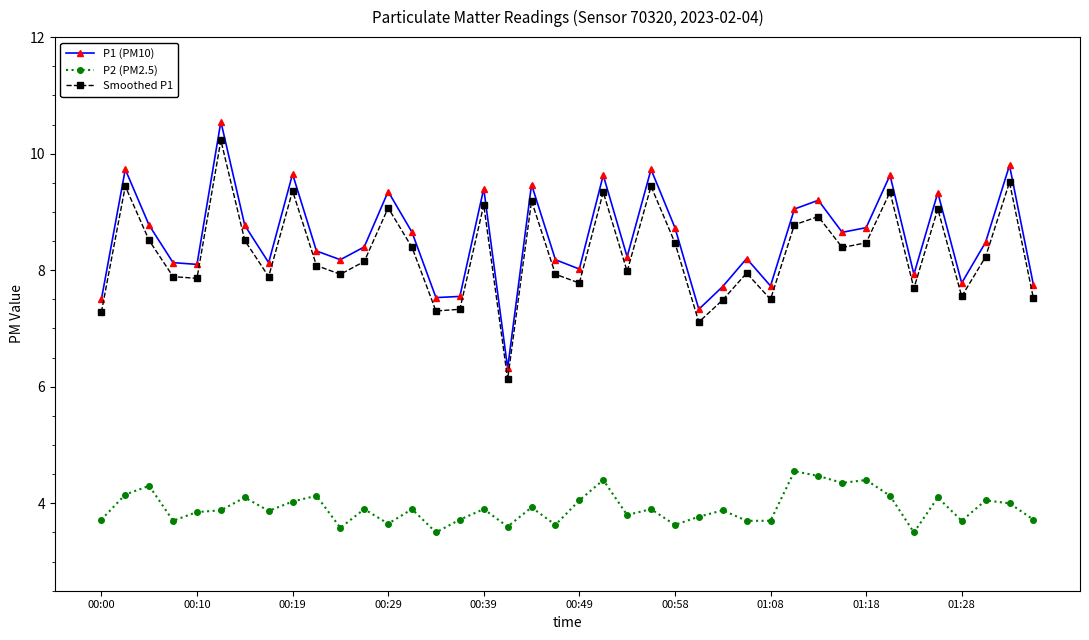

Which series has the widest spread of values?

P1 (PM10)